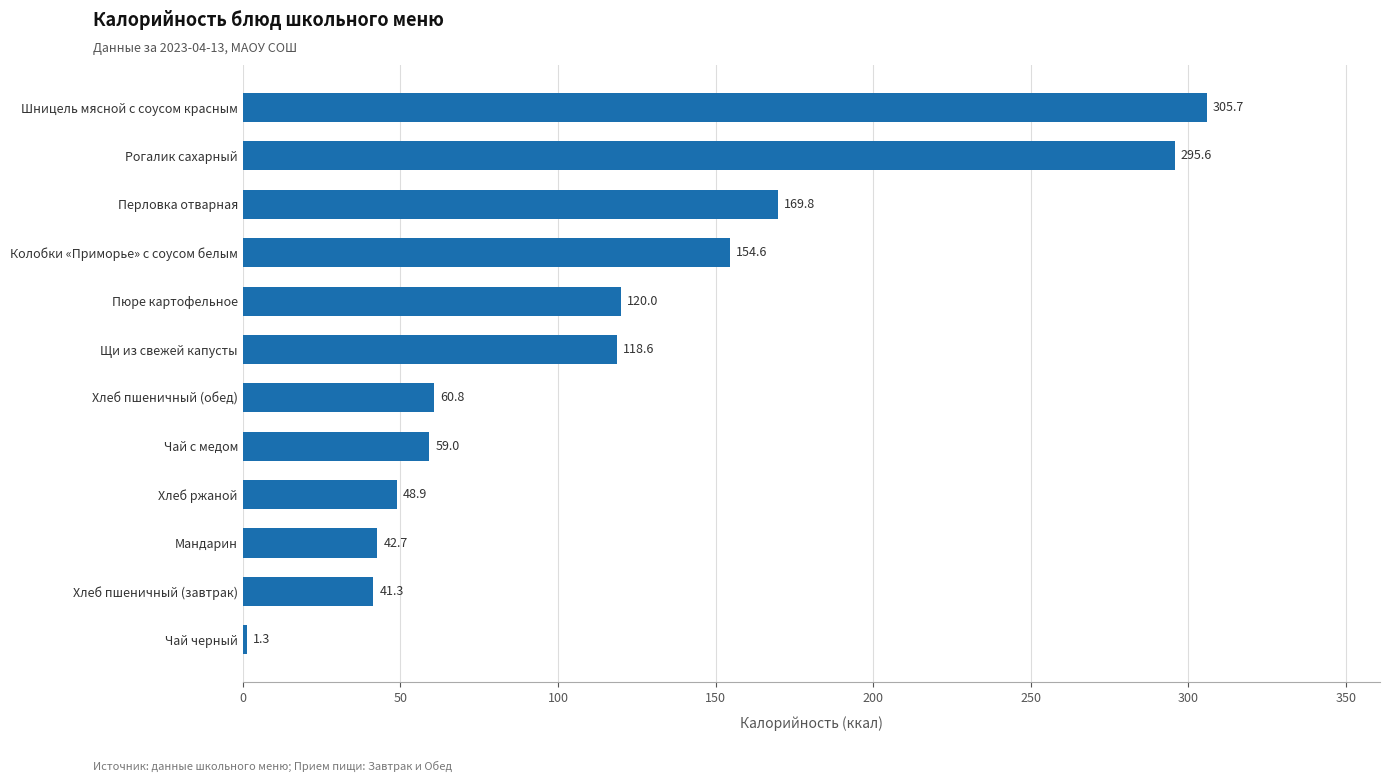

At which category does the chart reach its minimum across all series?

Чай черный